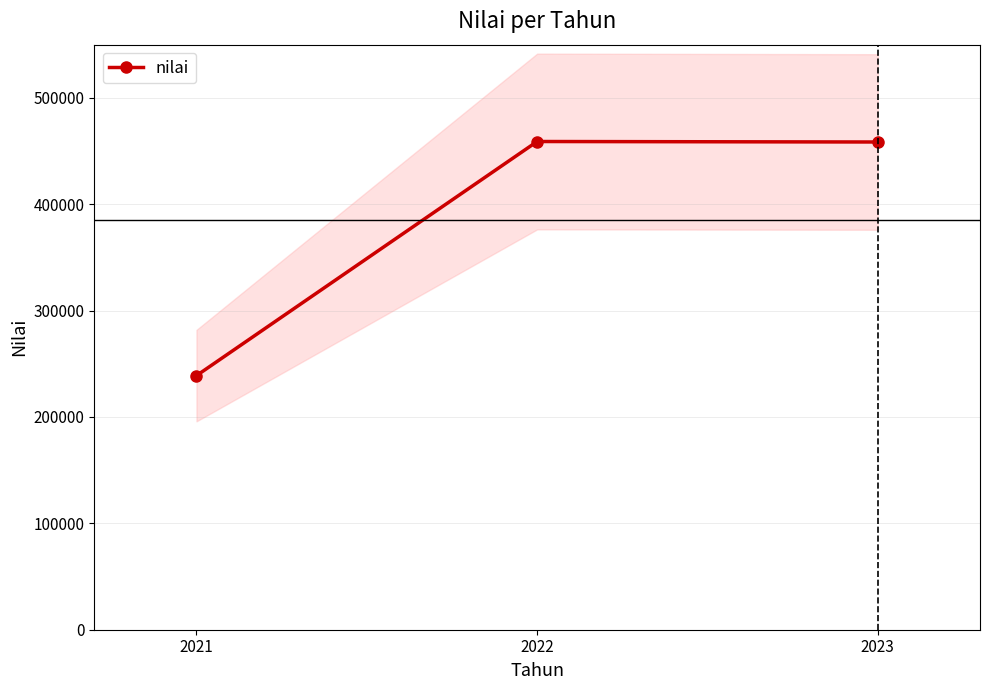

How many values are below 458500?

1